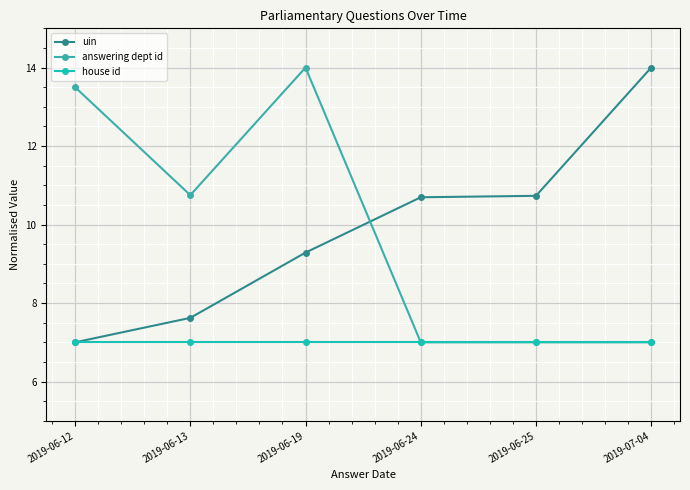

What position from the left is 2019-07-04?

6